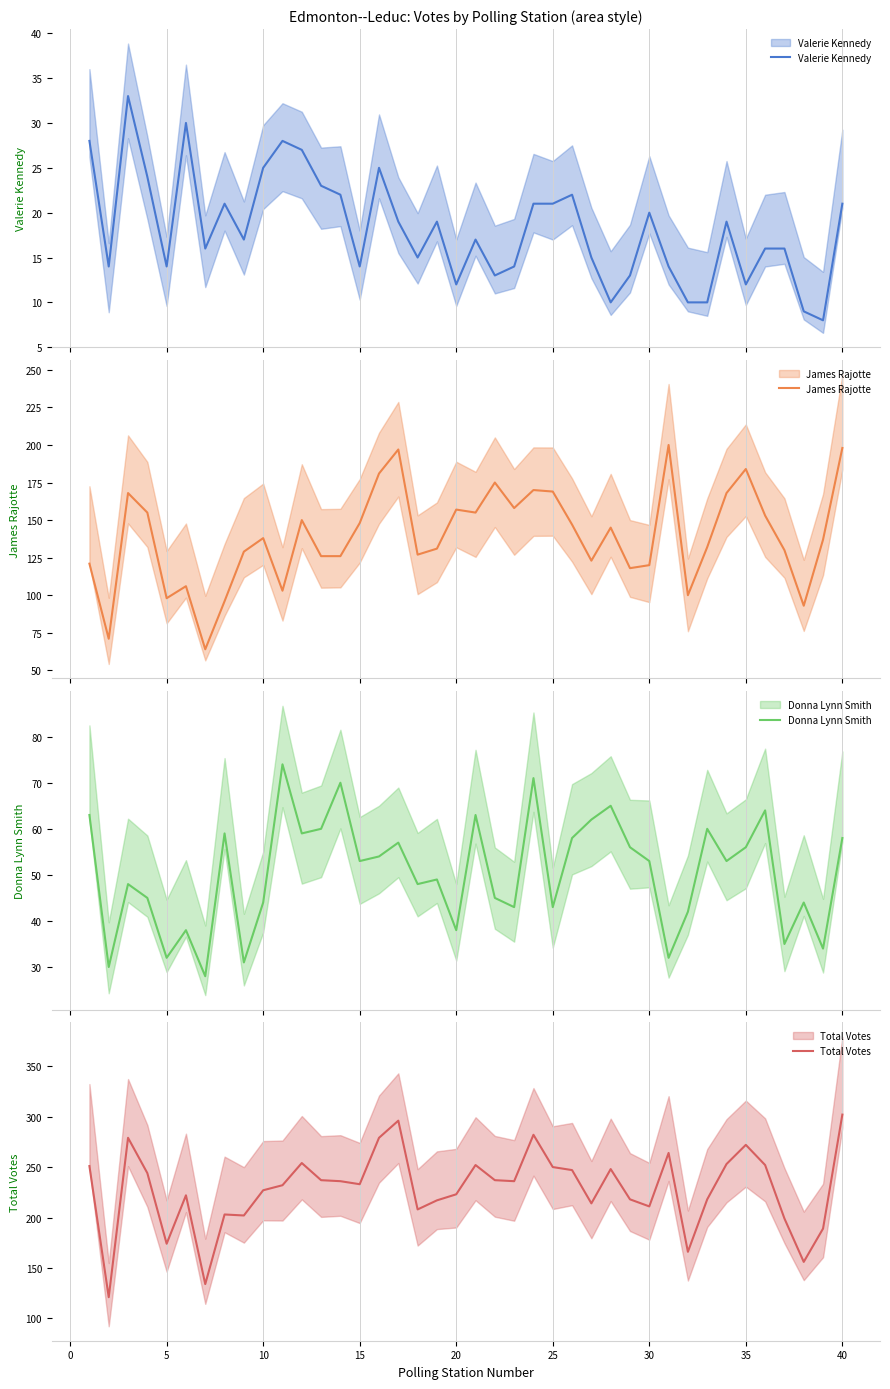

True or false: Donna Lynn Smith and James Rajotte intersect in this chart.

False